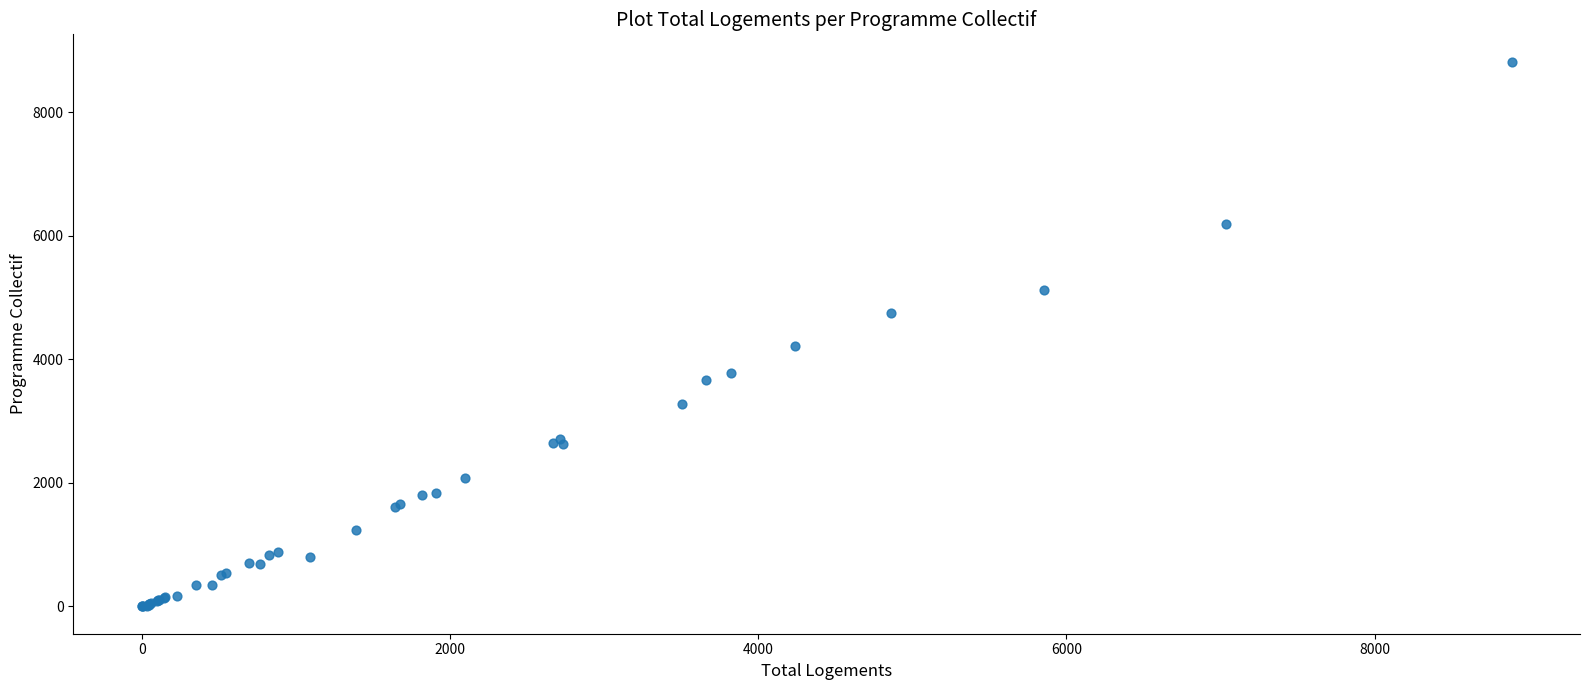

What Y value in the scatter plot is closest to 4411?

4216